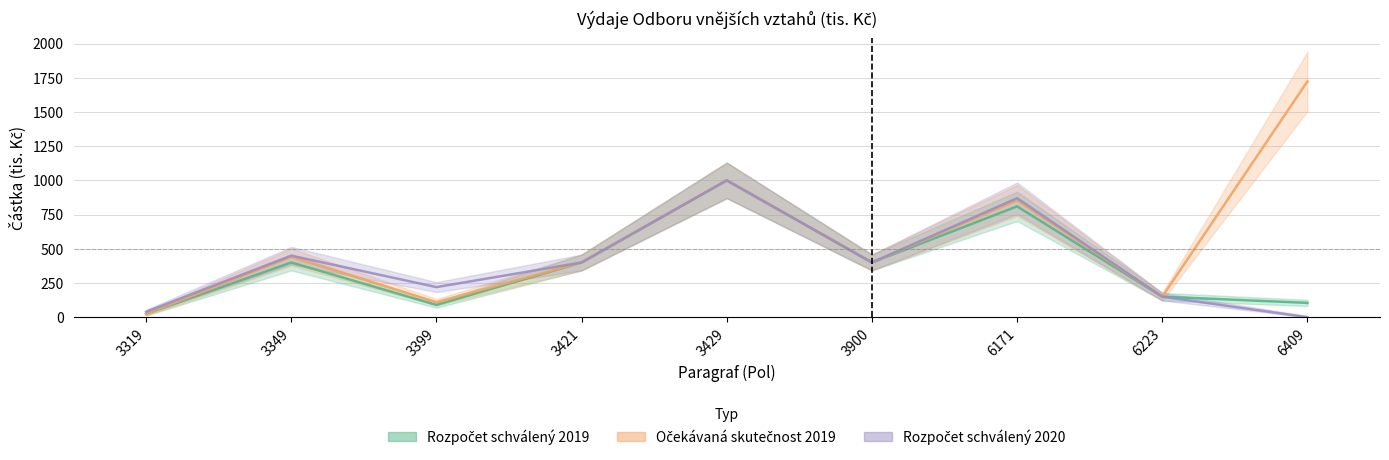

Where is the first local maximum for Rozpočet schválený 2019?

3349